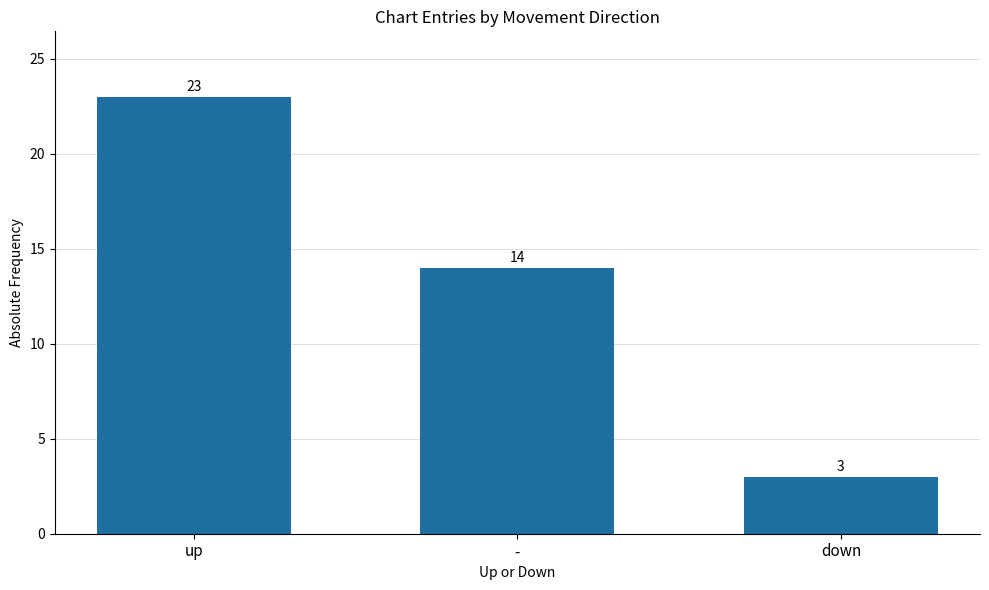

What is the average value?

13